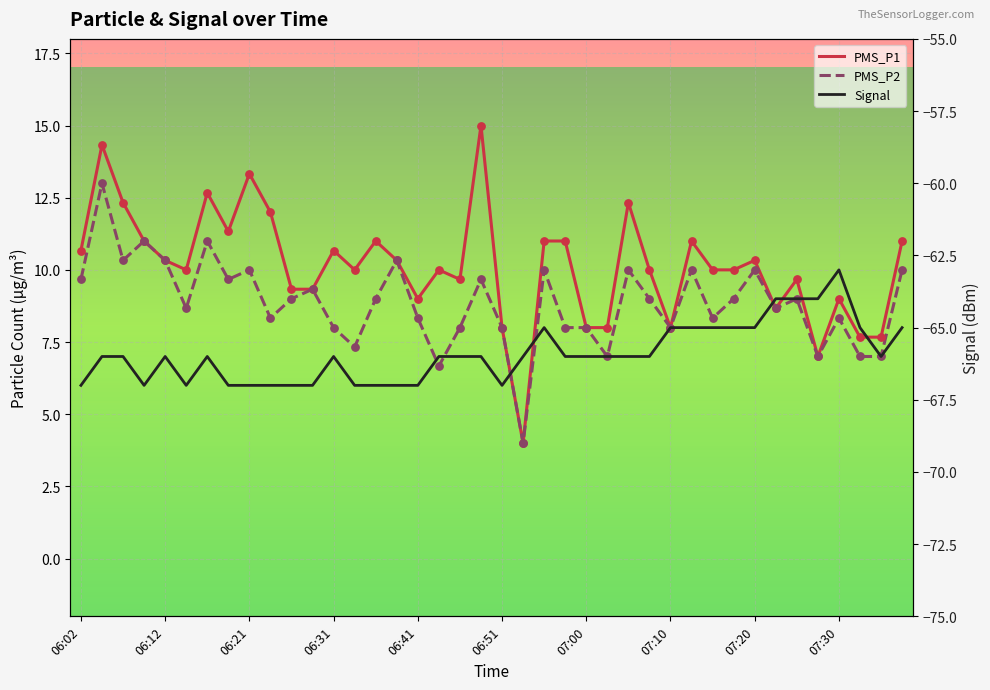

Which series has the largest total across all categories?

PMS_P1